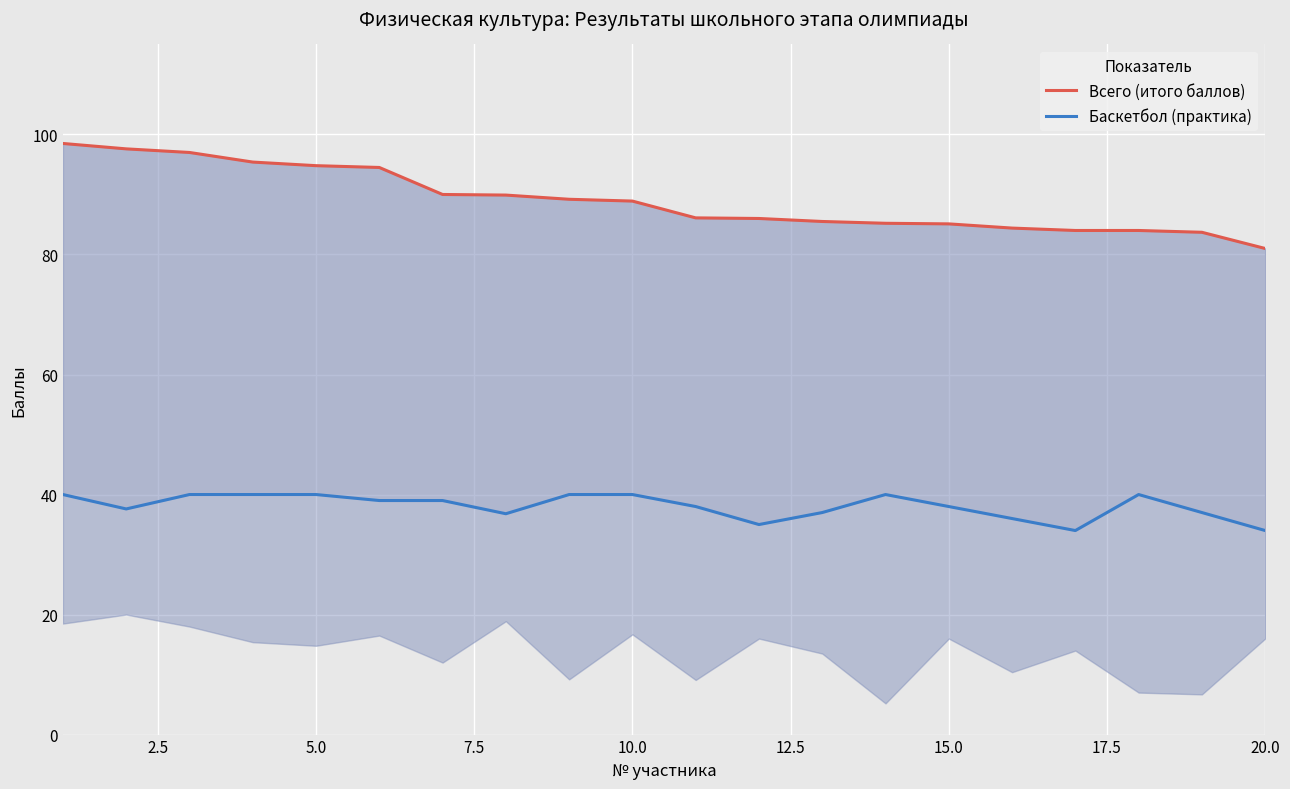

What is the maximum value for Всего (итого баллов)?

98.5